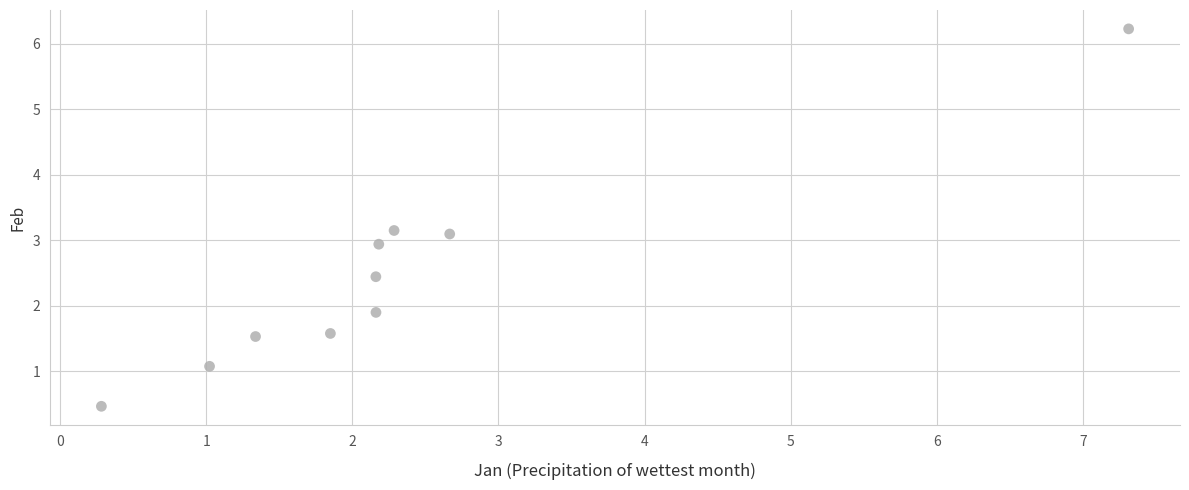

What is the average Y value?

2.4